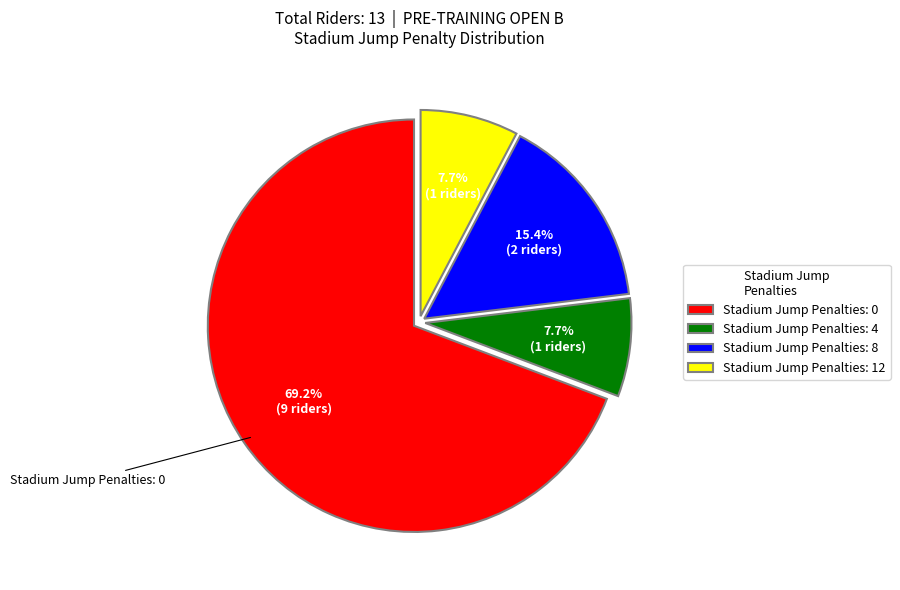

What is the largest slice in the pie chart?

Stadium Jump Penalties: 0